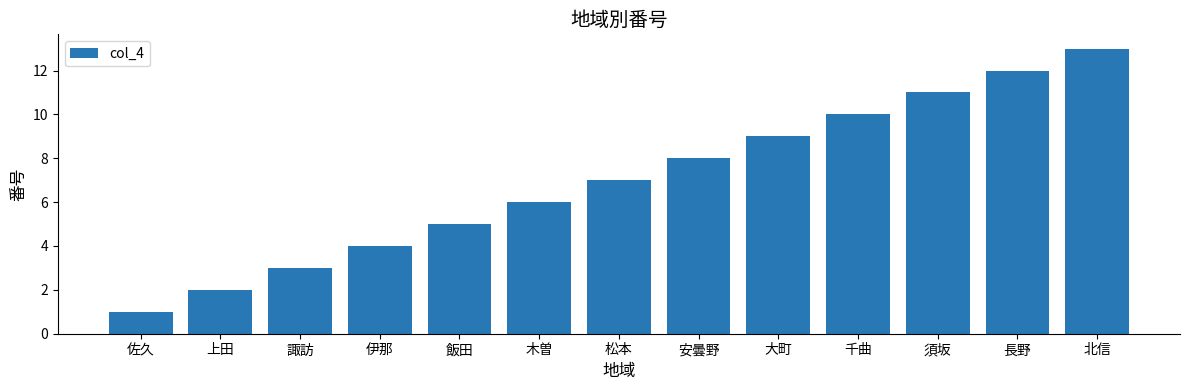

What value does the data have at 須坂, to the nearest 5?

10